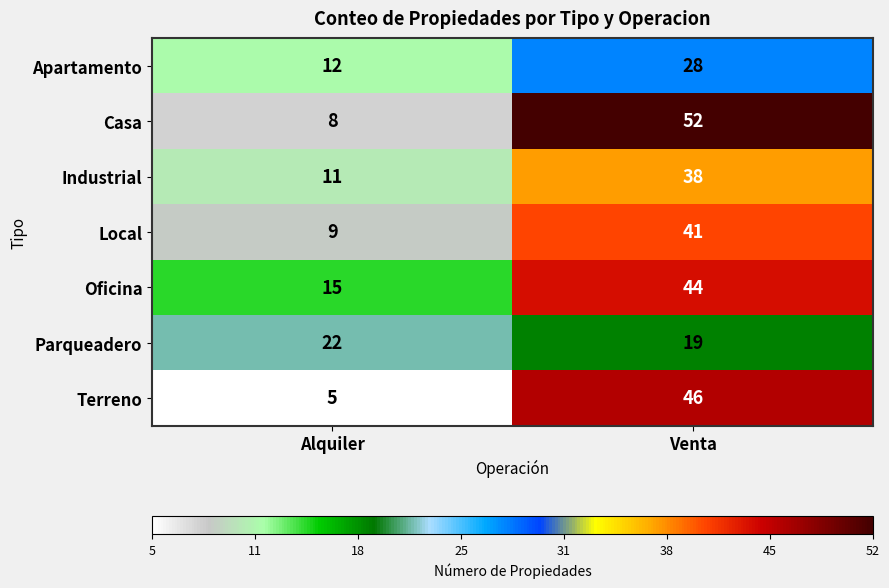

True or false: Terreno has a value of 5 at Alquiler.

True